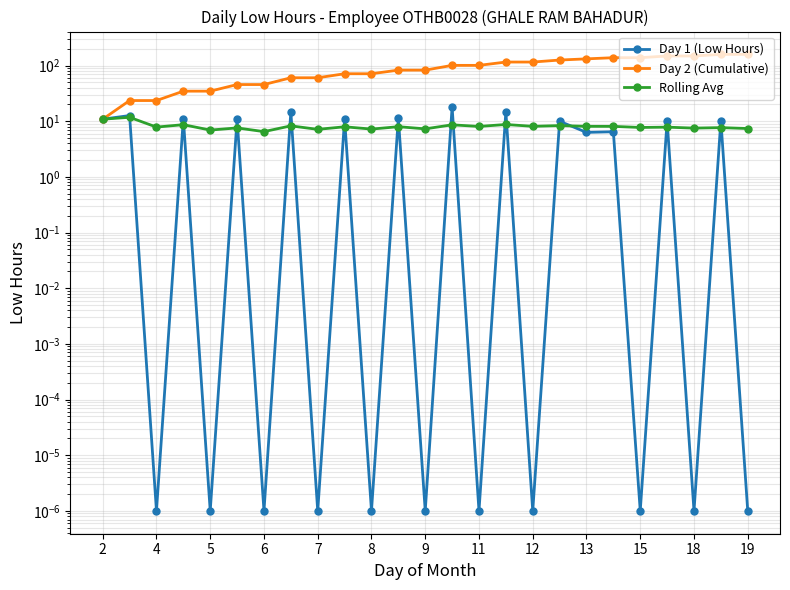

True or false: Rolling Avg has more than 2 interior local peaks.

True